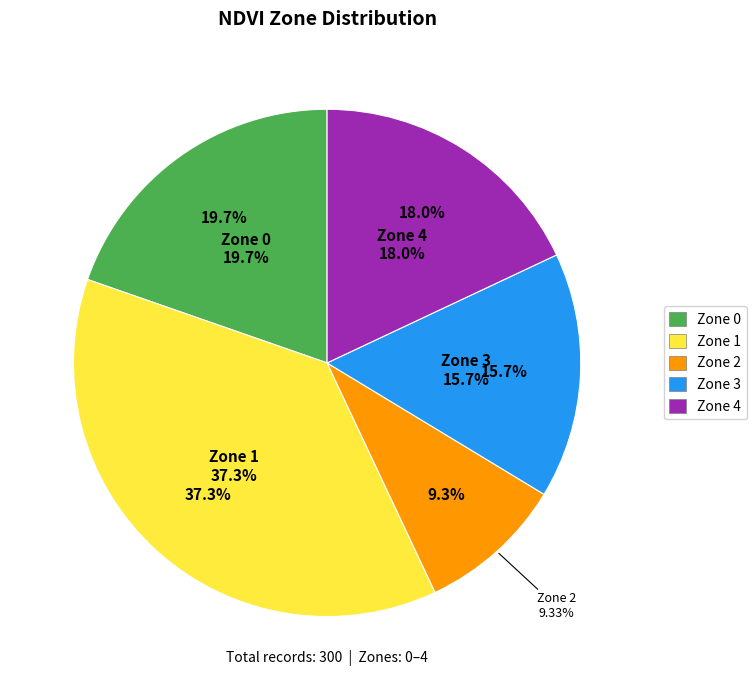

Count the number of slices in the pie.

5